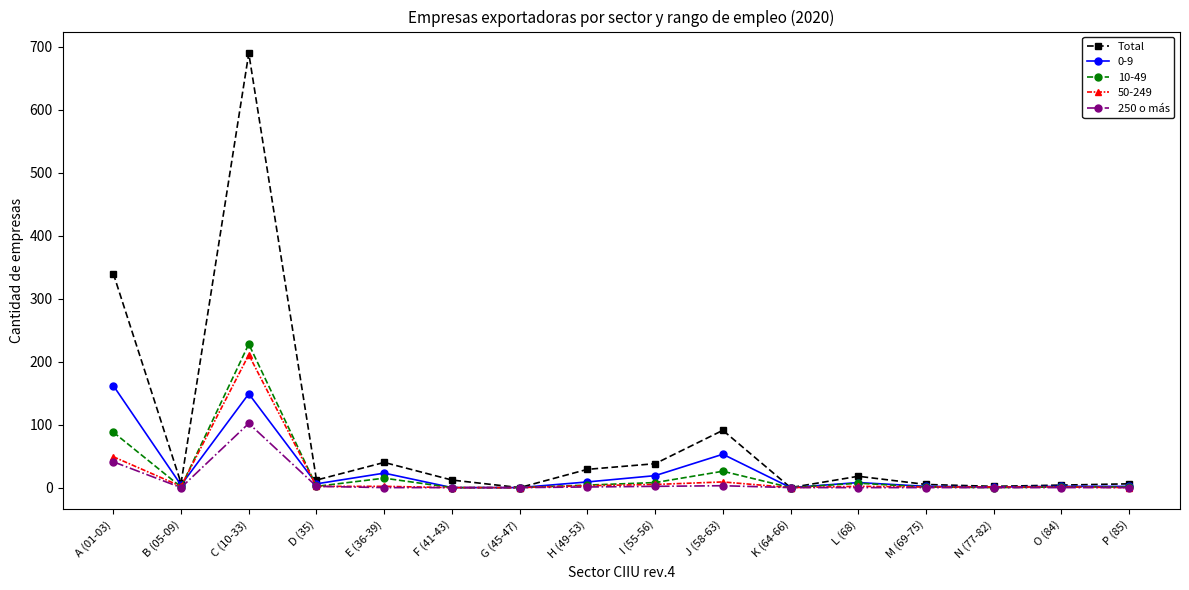

True or false: 0-9 has more than 0 interior local peaks.

True